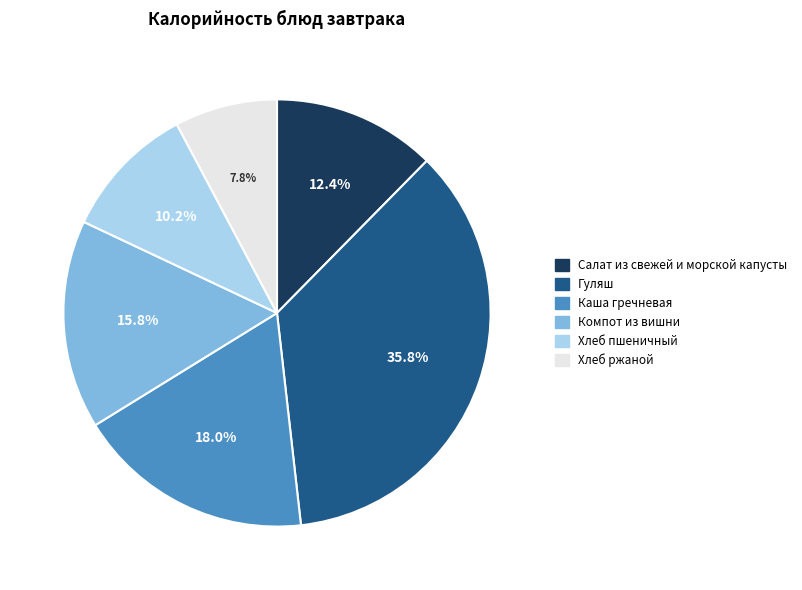

Count the number of slices in the pie.

6